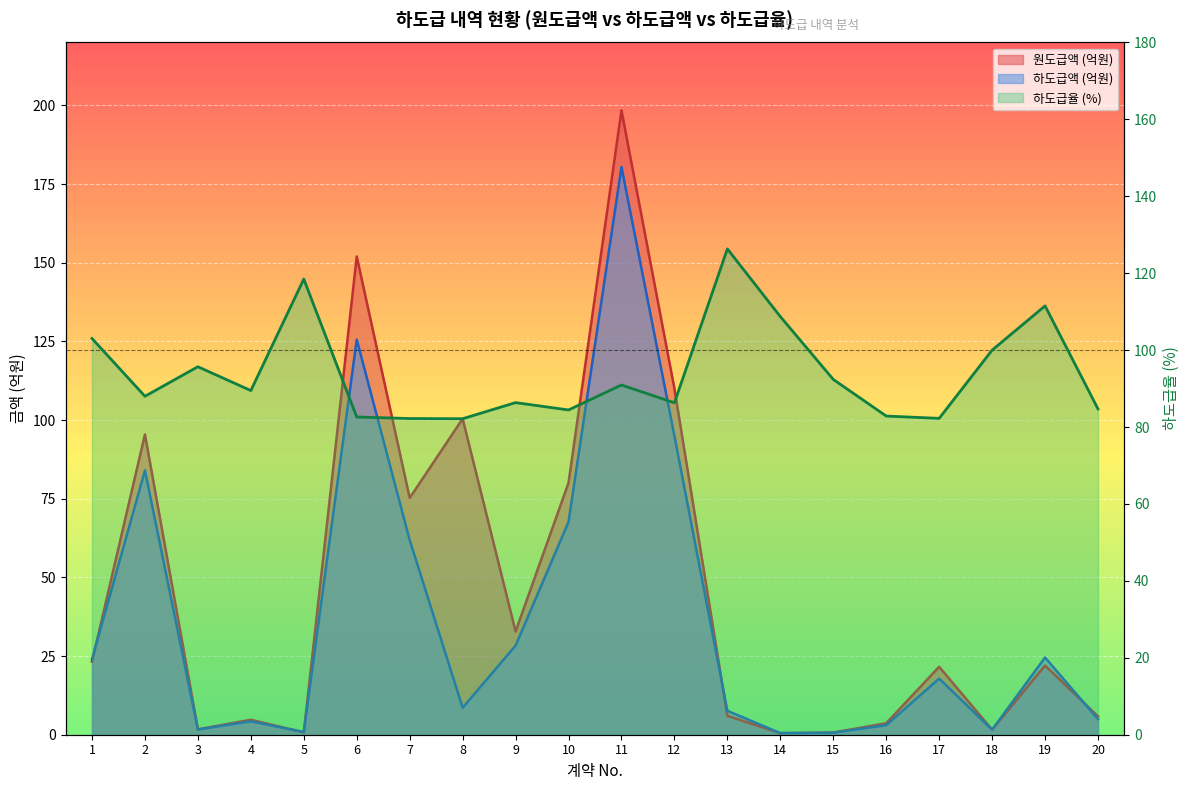

Where is the first local maximum for 원도급액 (억원)?

2